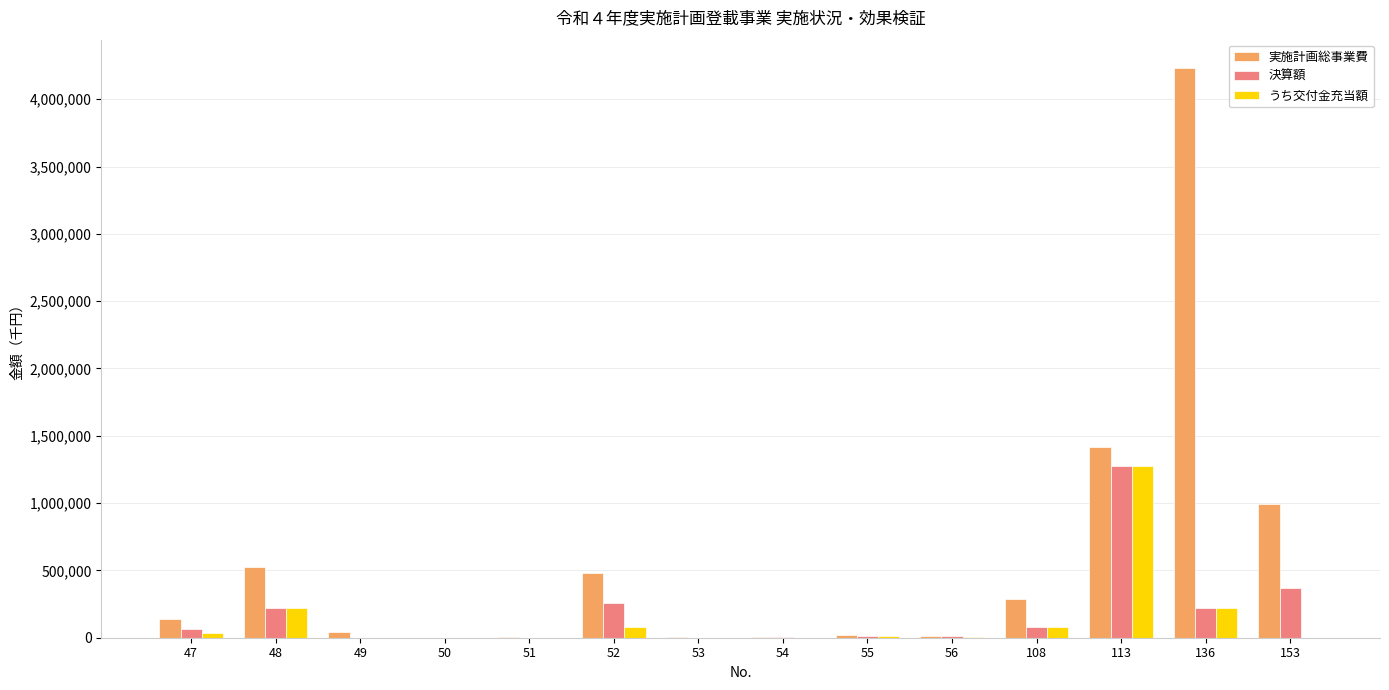

What is the sum of all 決算額 values?

2509703